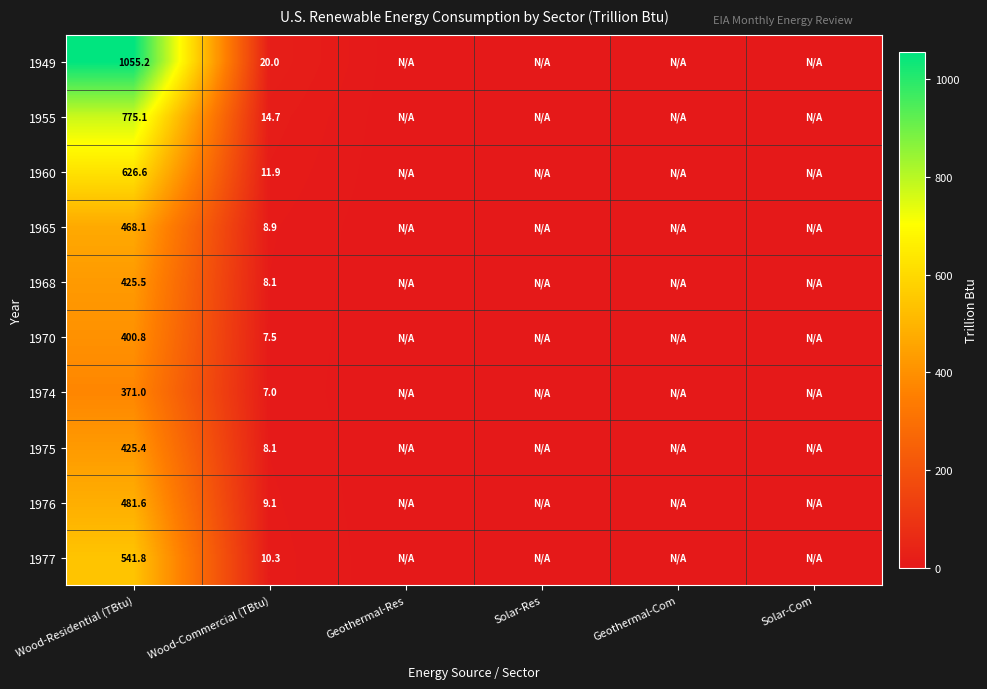

What is the difference between the highest and lowest values at Wood-Commercial (TBtu)?

13.0